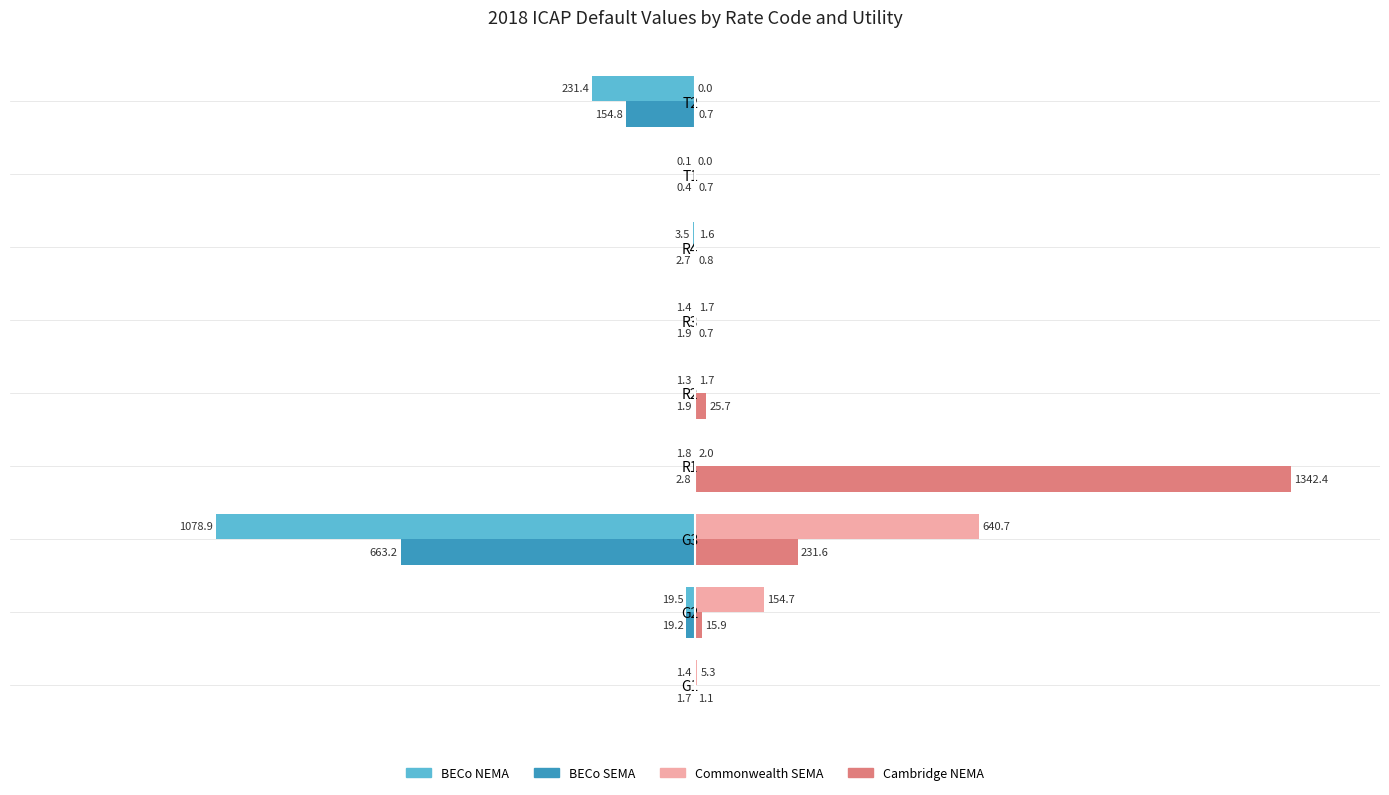

What are all the series names shown in the legend?

BECo NEMA, BECo SEMA, Commonwealth SEMA, Cambridge NEMA